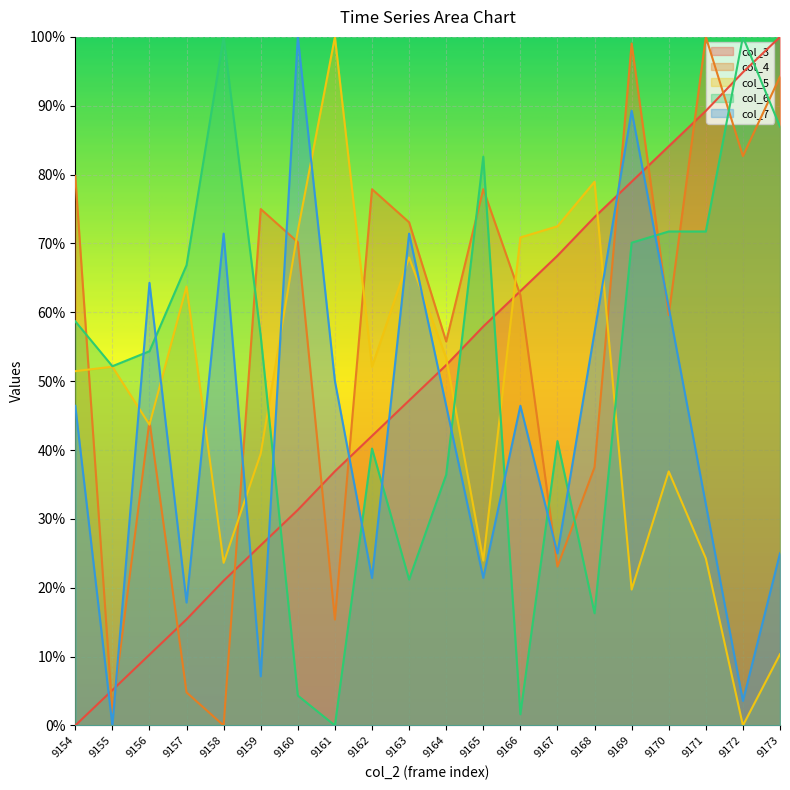

What value does the col_3 series have at 9165?

57.9